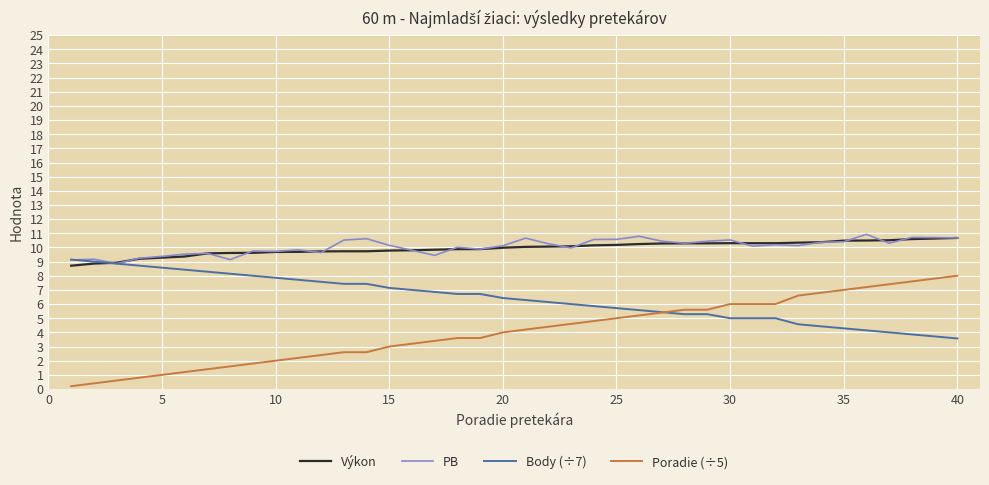

After their last crossing, which series has the higher values: Body (÷7) or Poradie (÷5)?

Poradie (÷5)